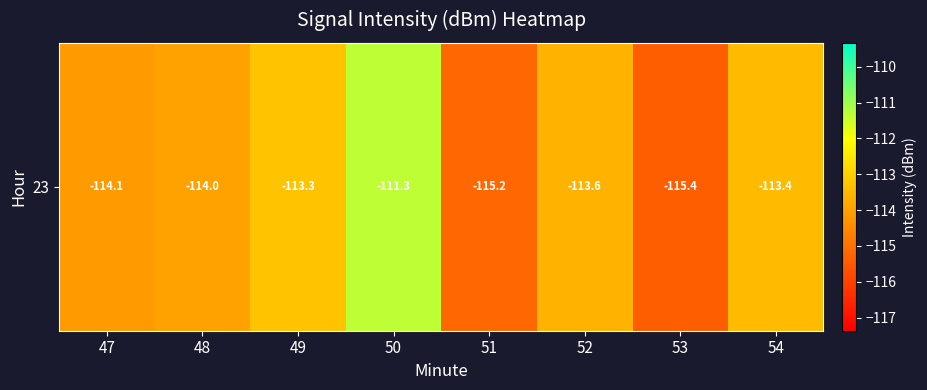

Reading left to right, transcribe all the data shown in this chart.

47=-114.1	48=-114.0	49=-113.3	50=-111.3	51=-115.2	52=-113.6	53=-115.4	54=-113.4